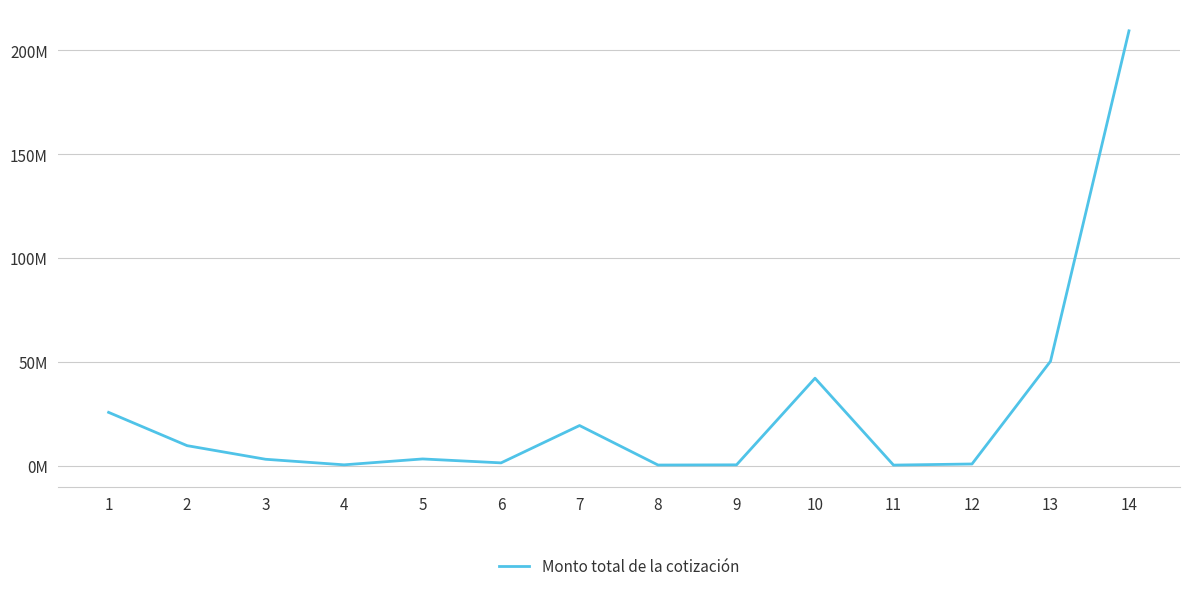

Does the chart display data point markers on the line(s)?

No